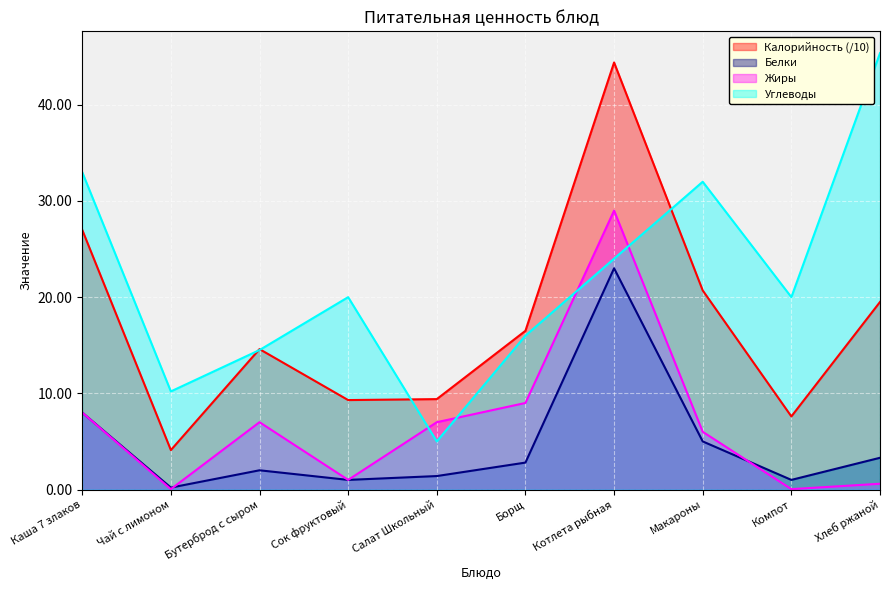

Rank the categories by Белки value from highest to lowest.

Котлета рыбная, Каша 7 злаков, Макароны, Хлеб ржаной, Борщ, Бутерброд с сыром, Салат Школьный, Сок фруктовый, Компот, Чай с лимоном